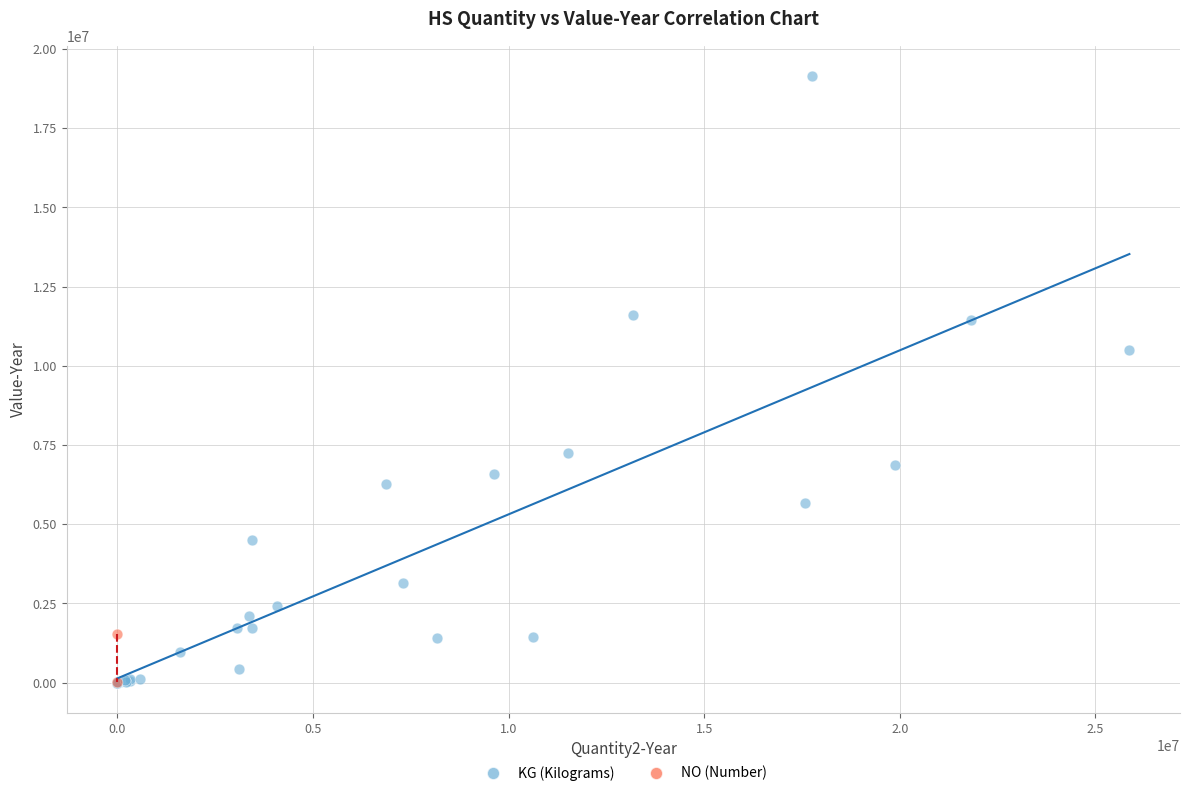

What are all the series names shown in the legend?

KG (Kilograms), NO (Number)